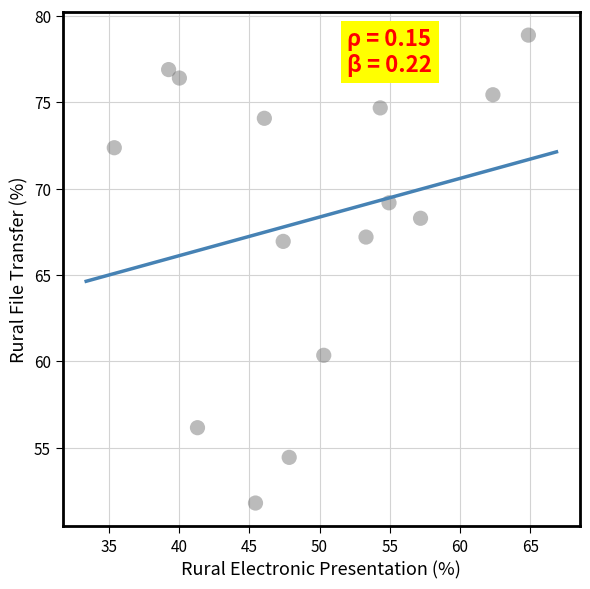

What is the range of Y values (max minus min)?

27.1